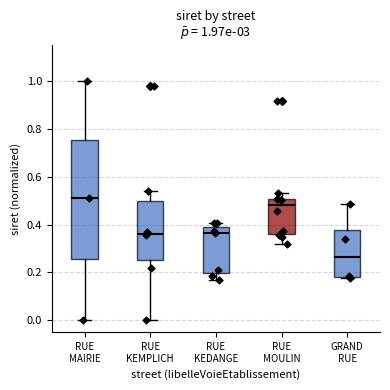

Which box's median line is the highest?

RUE MAIRIE